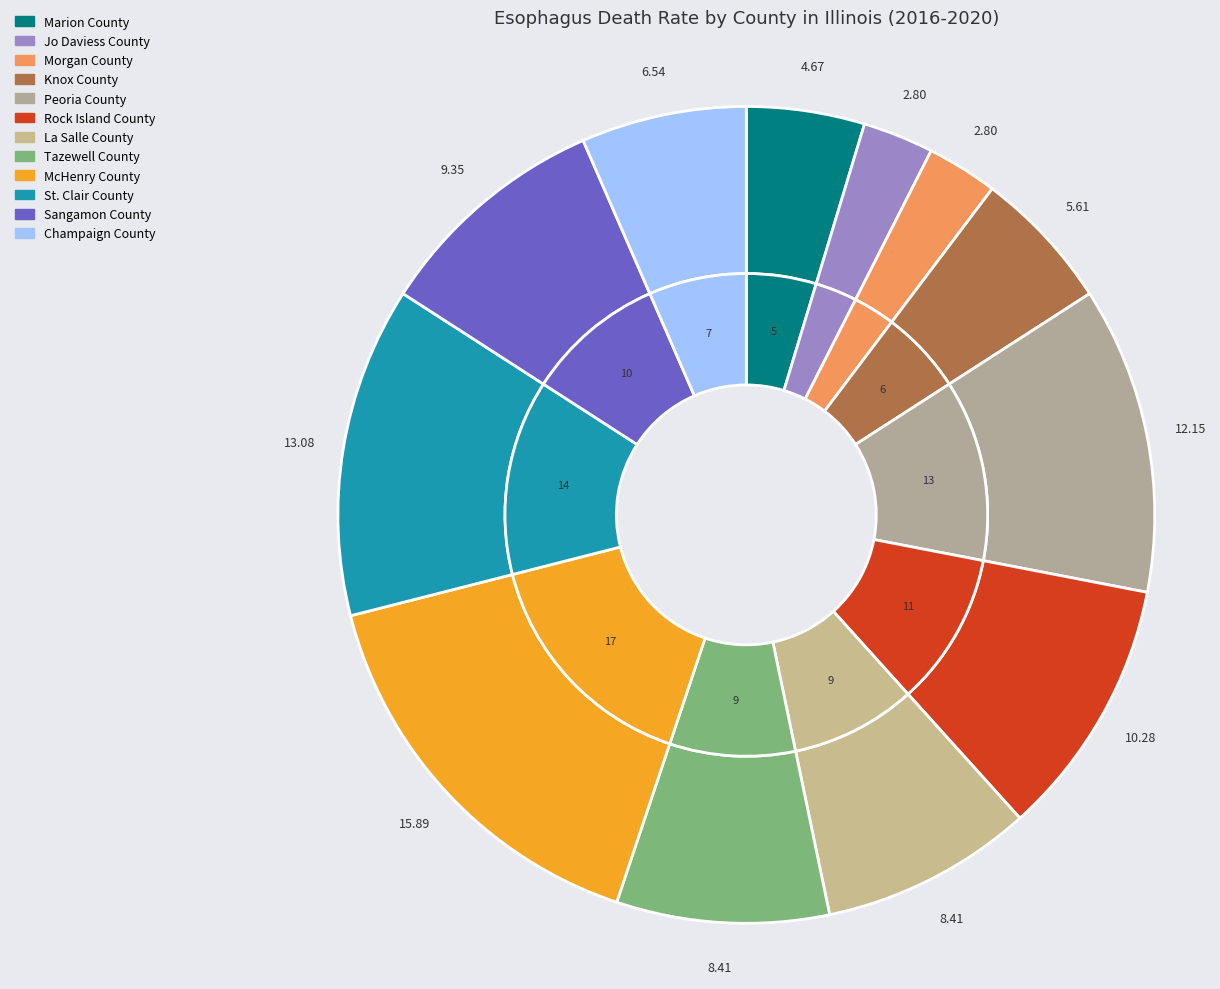

To the nearest percent, what is the average slice percentage?

8%